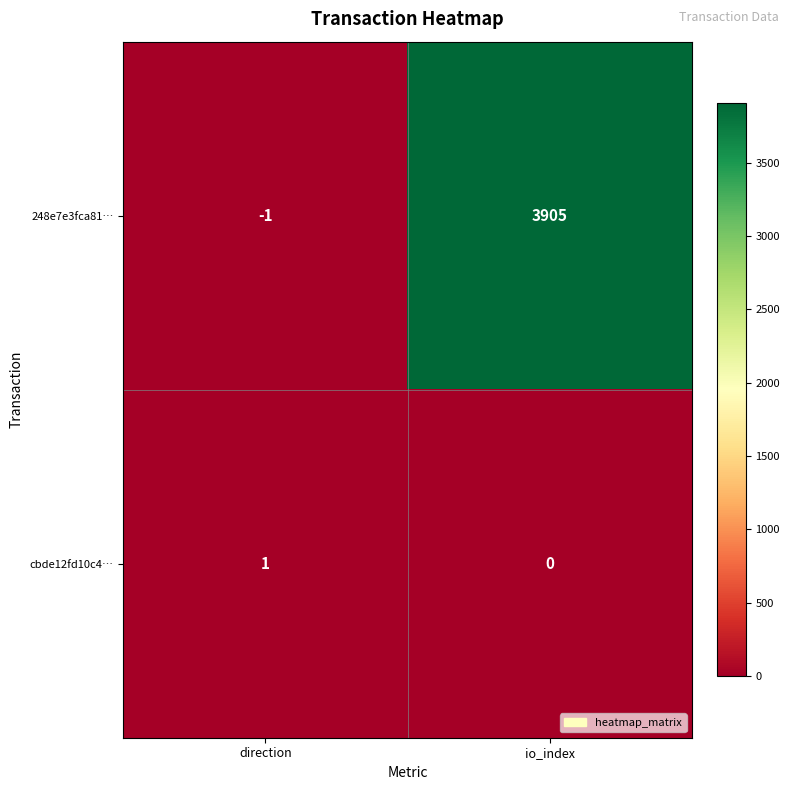

What is the sum of all 248e7e3fca81… values?

3904